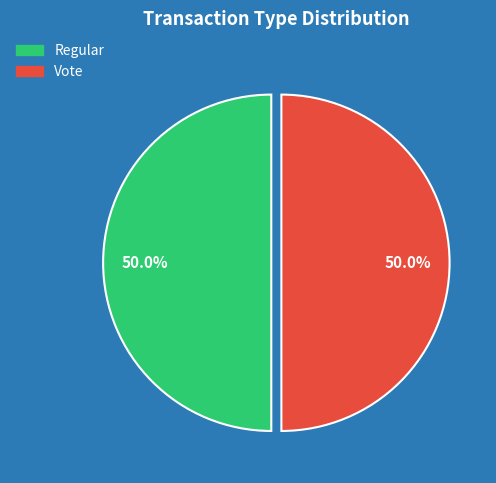

True or false: Vote accounts for 62% of the total.

False